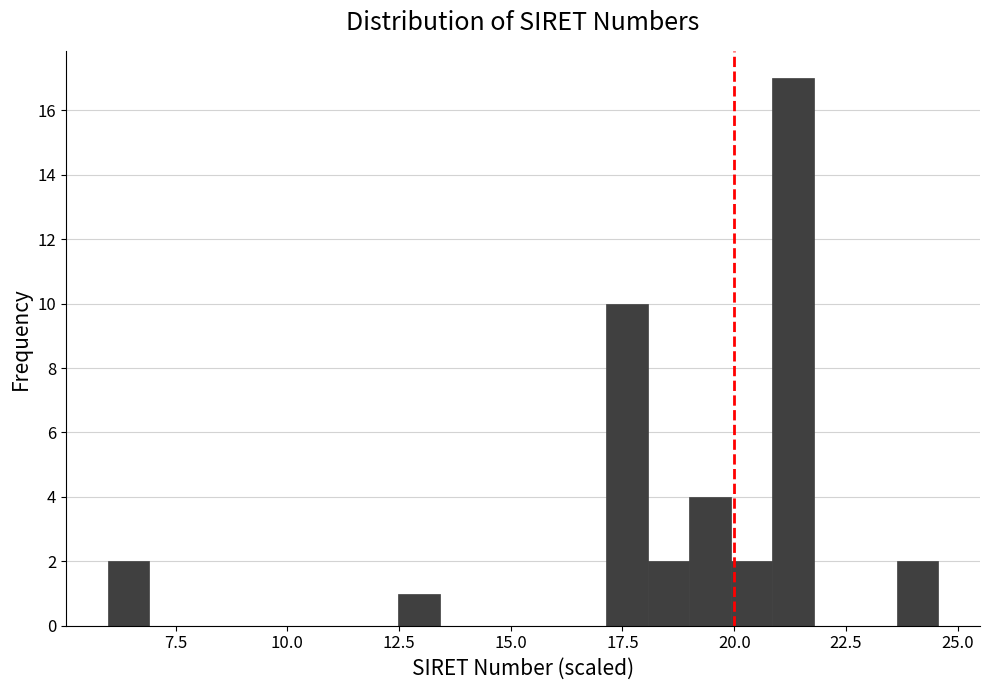

Around what value on the x-axis is the tallest bar? Give the approximate position of its centre, as read against the axis.

21.5